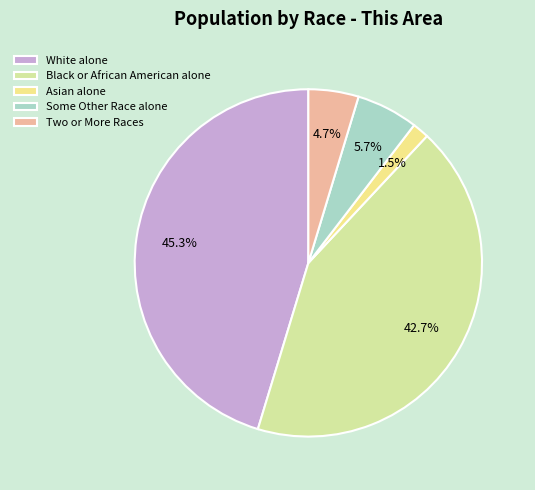

To the nearest percent, what is the difference between the largest and smallest slice percentages?

44%